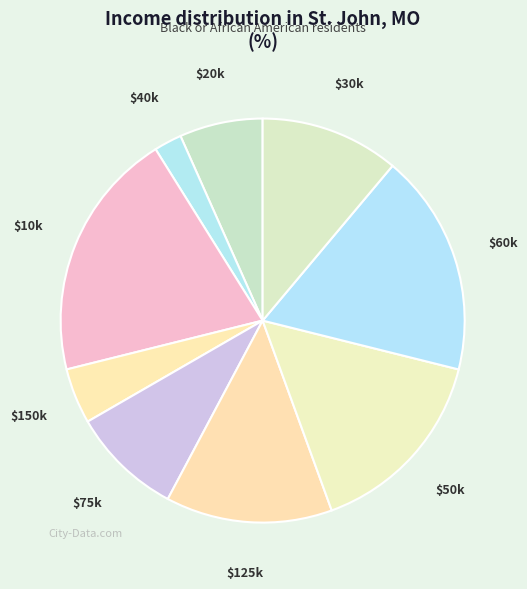

Which slice is the largest?

$10k